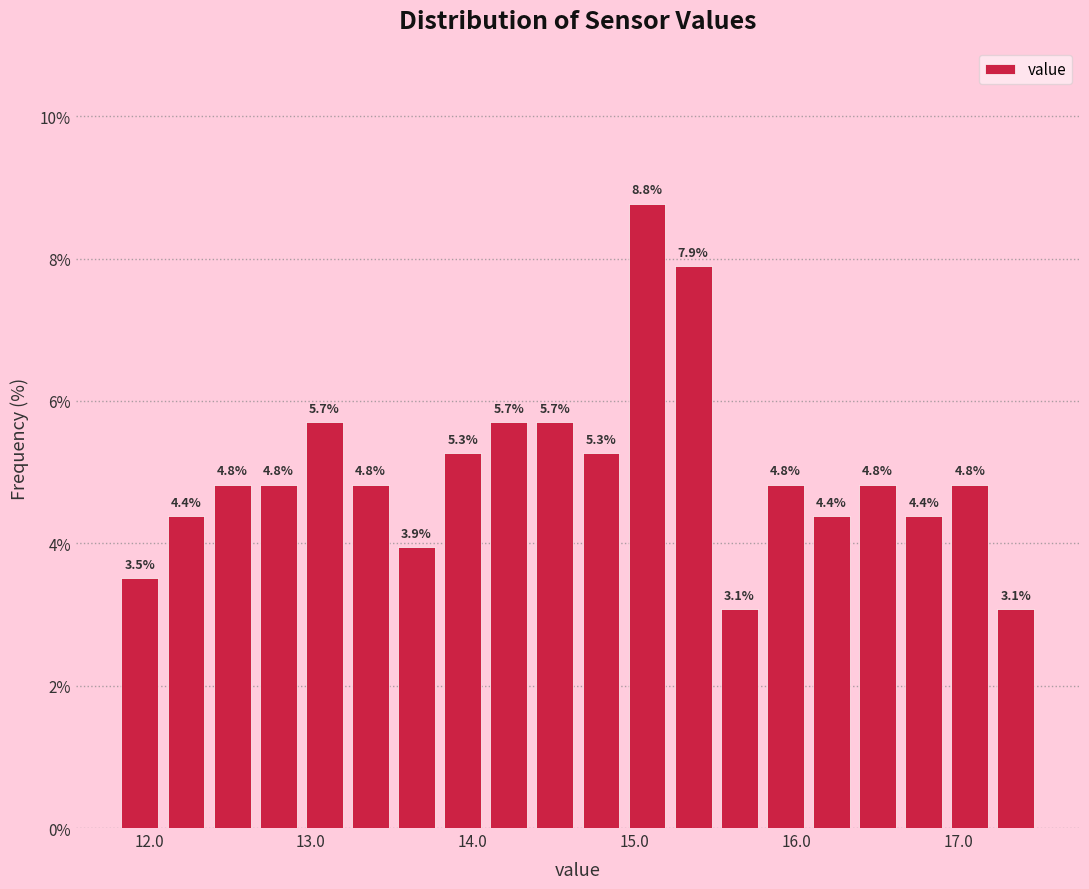

Read against the x-axis, roughly where is the centre of the tallest bar?

15.1